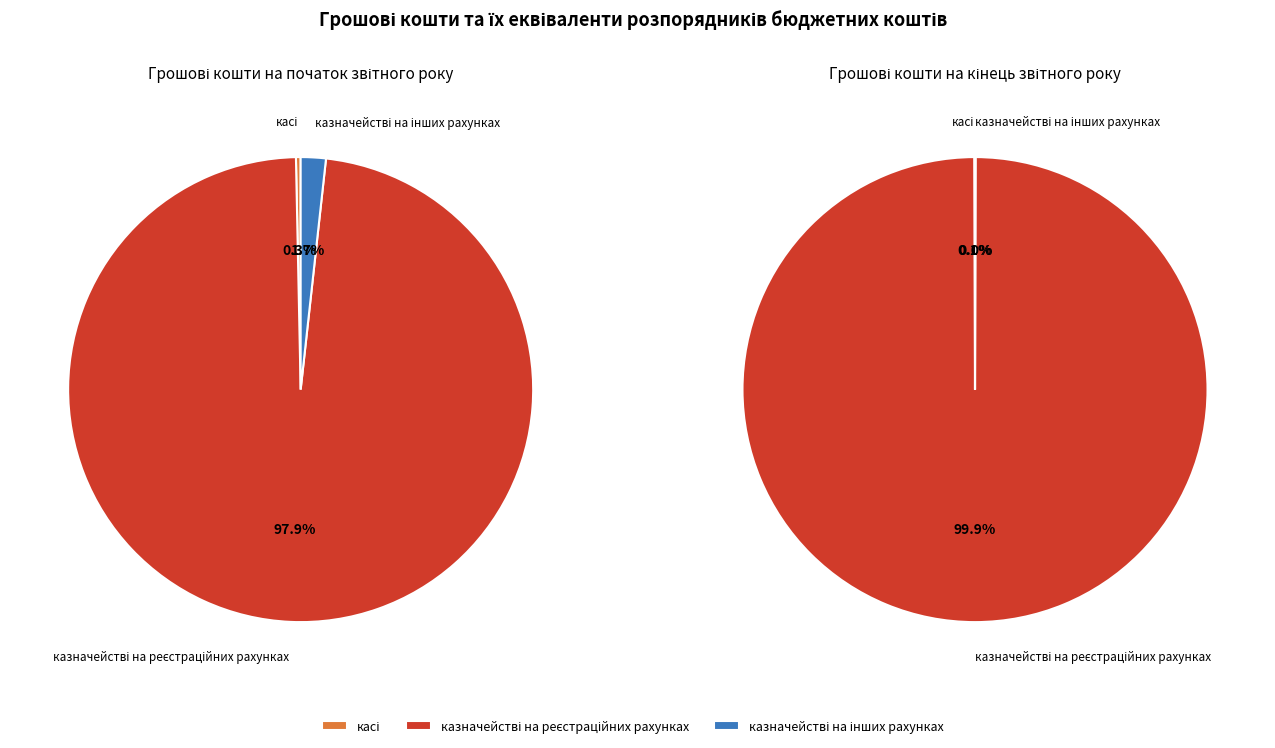

How many slices are in this pie chart?

3